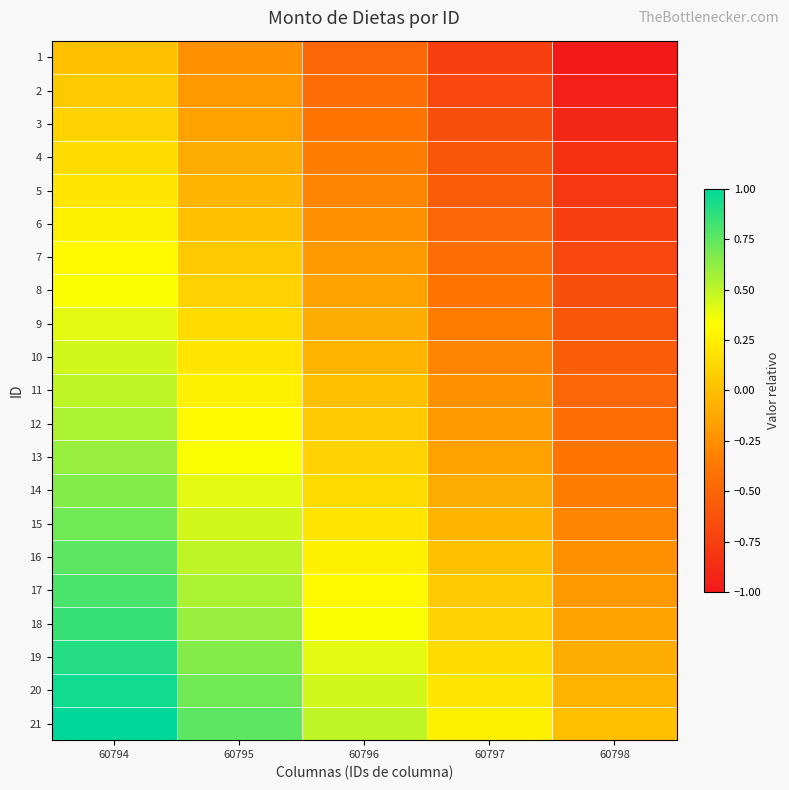

List the series in order of their peak value, highest first.

21, 20, 19, 18, 17, 16, 15, 14, 13, 12, 11, 10, 9, 8, 7, 6, 5, 4, 3, 2, 1